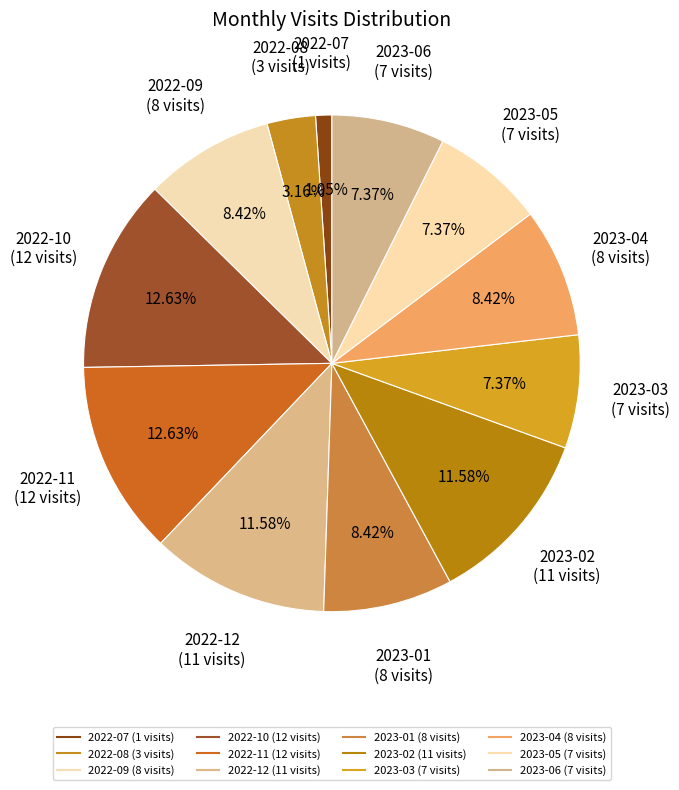

Which category has the biggest portion of the pie?

2022-10